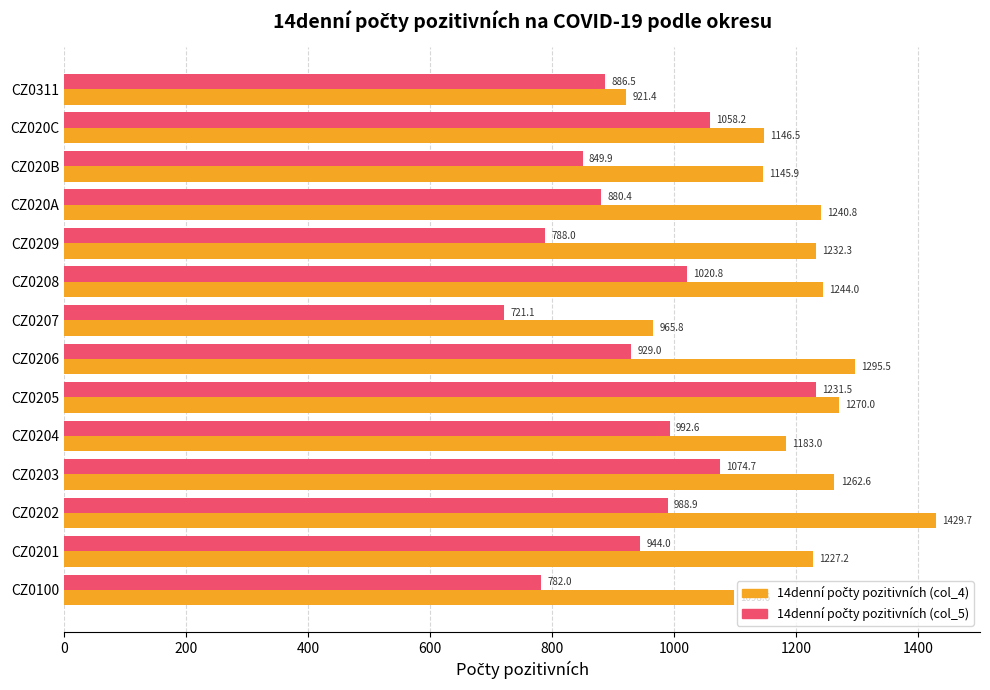

What is the spread (max minus min) of values at CZ0203?

187.9